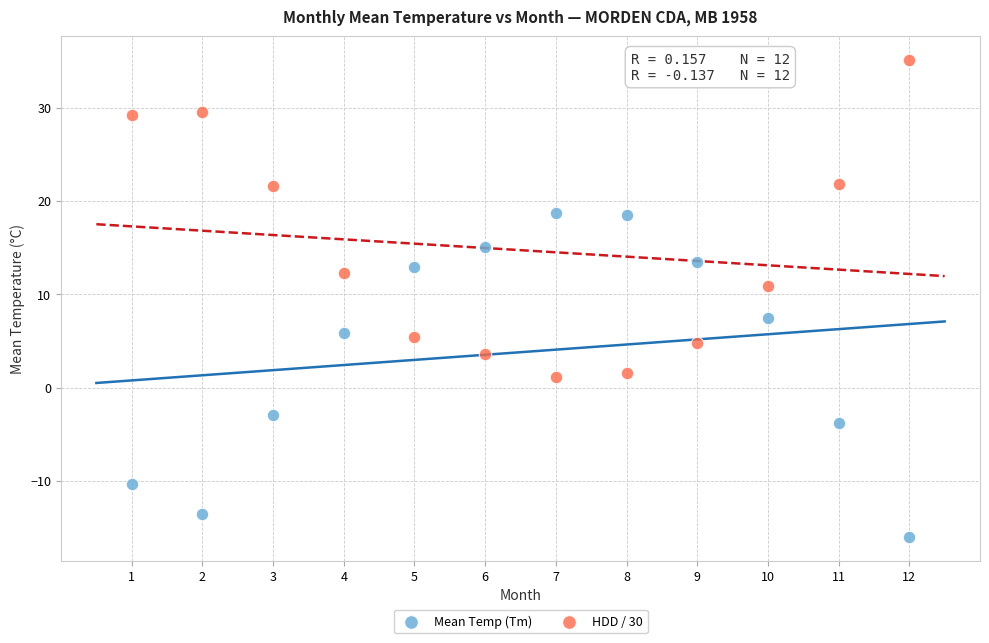

Across all data points, what is the range of Y values (max minus min)?

51.1